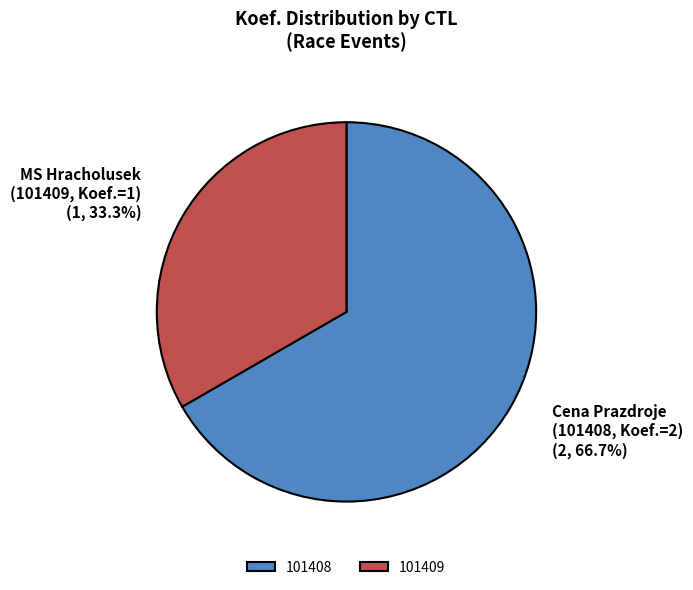

Which slice is the smallest?

101409